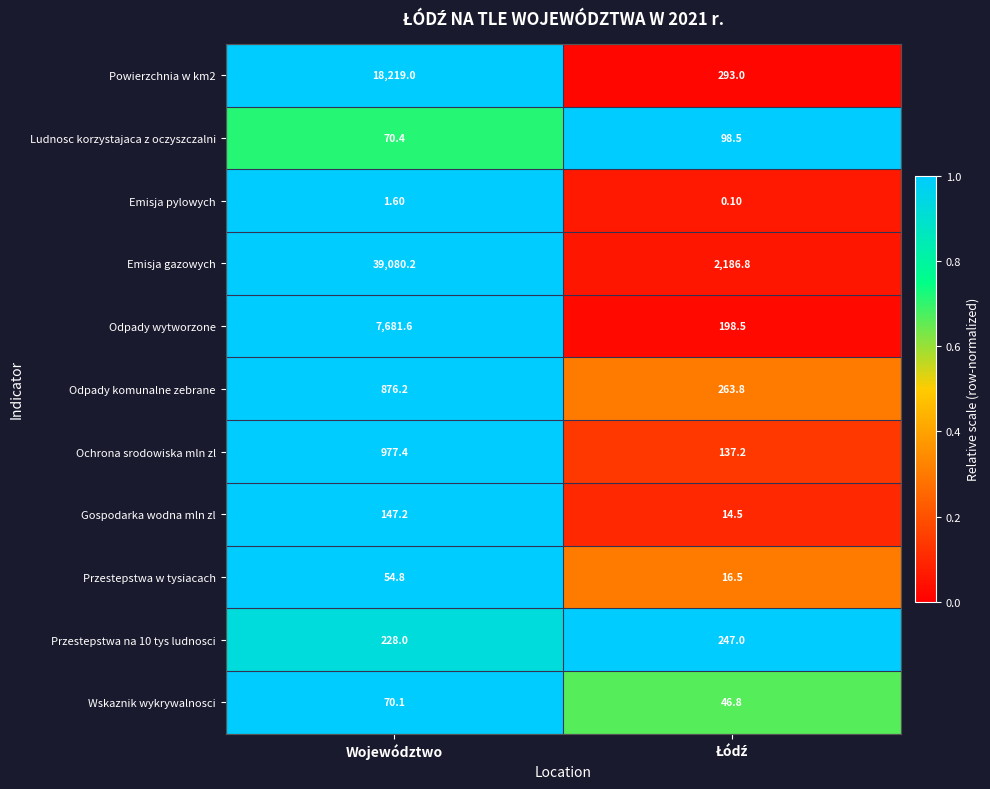

Which series has the widest spread of values?

Emisja gazowych